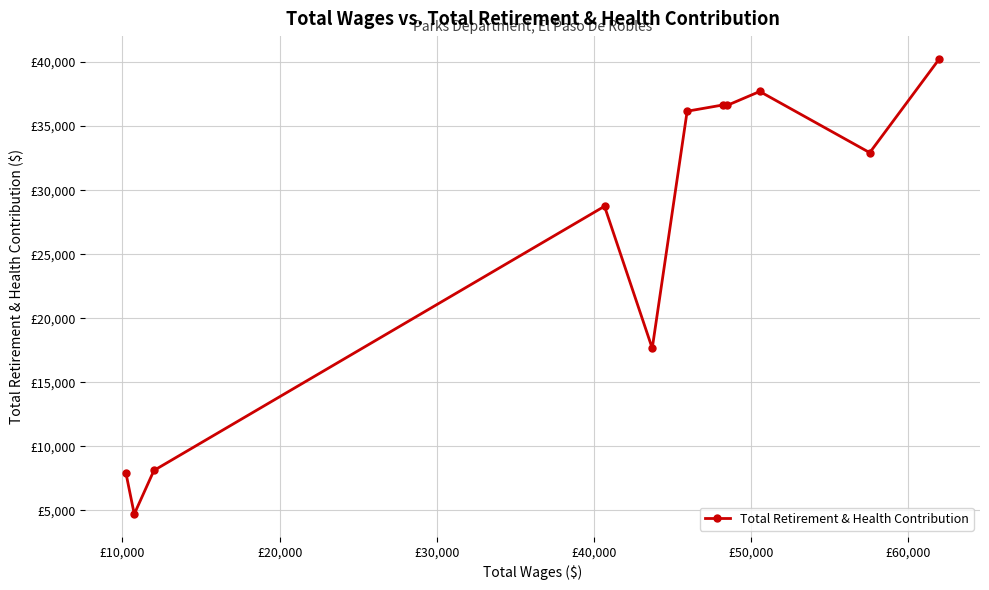

What is the greatest value displayed?

40253